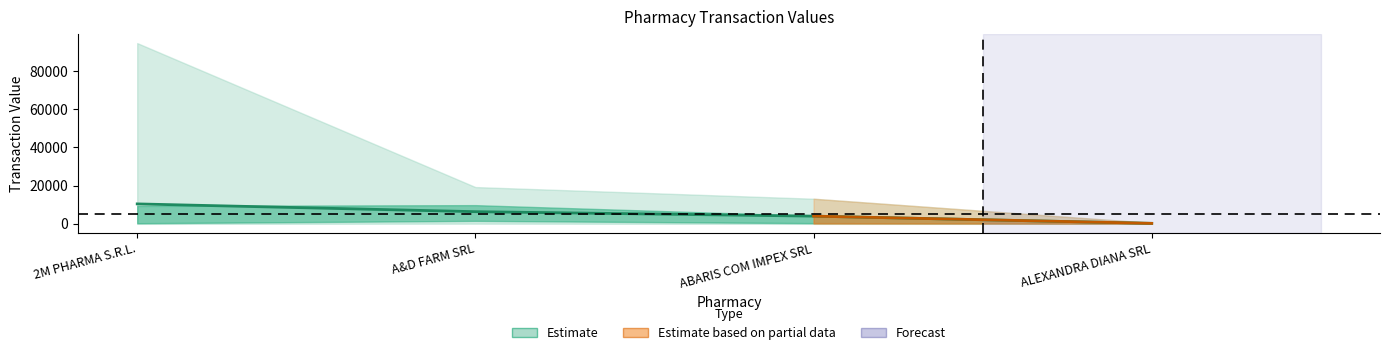

Which has a higher value, A&D FARM SRL or ABARIS COM IMPEX SRL?

A&D FARM SRL